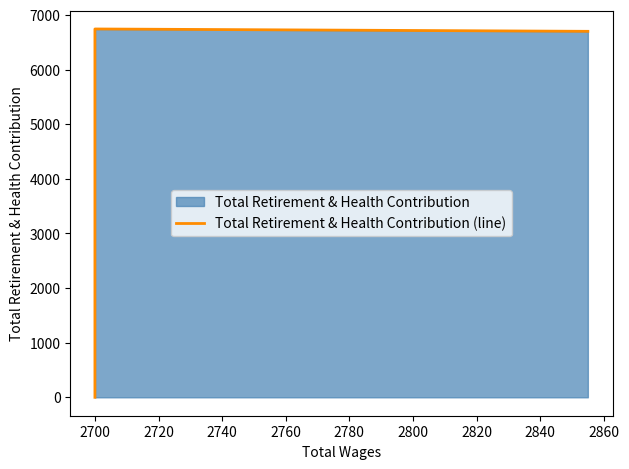

What is the average value?

5239